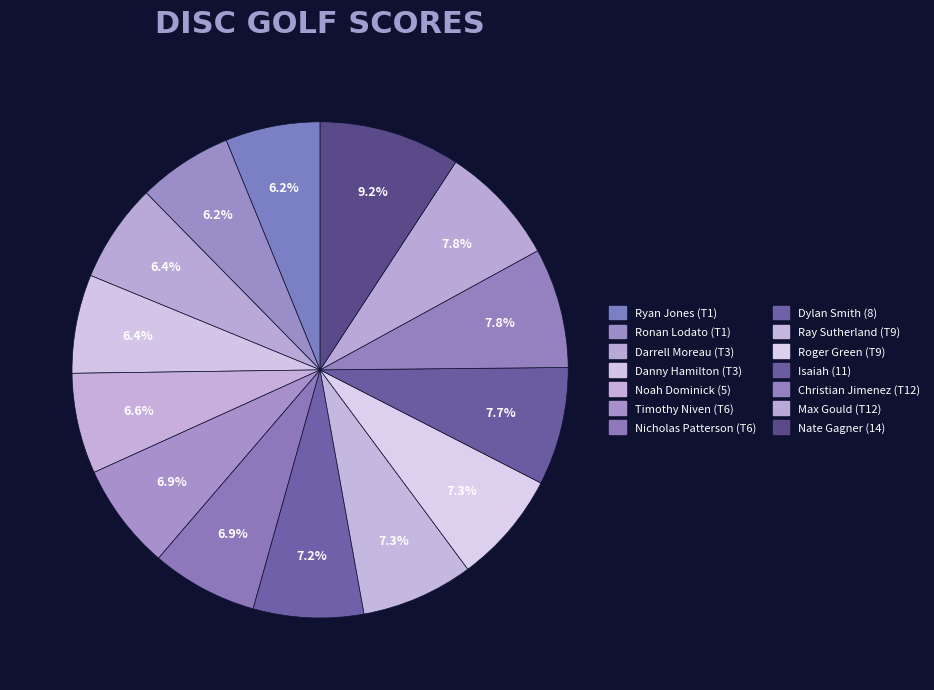

Combined, do Timothy Niven (T6) and Roger Green (T9) account for over 50%?

No